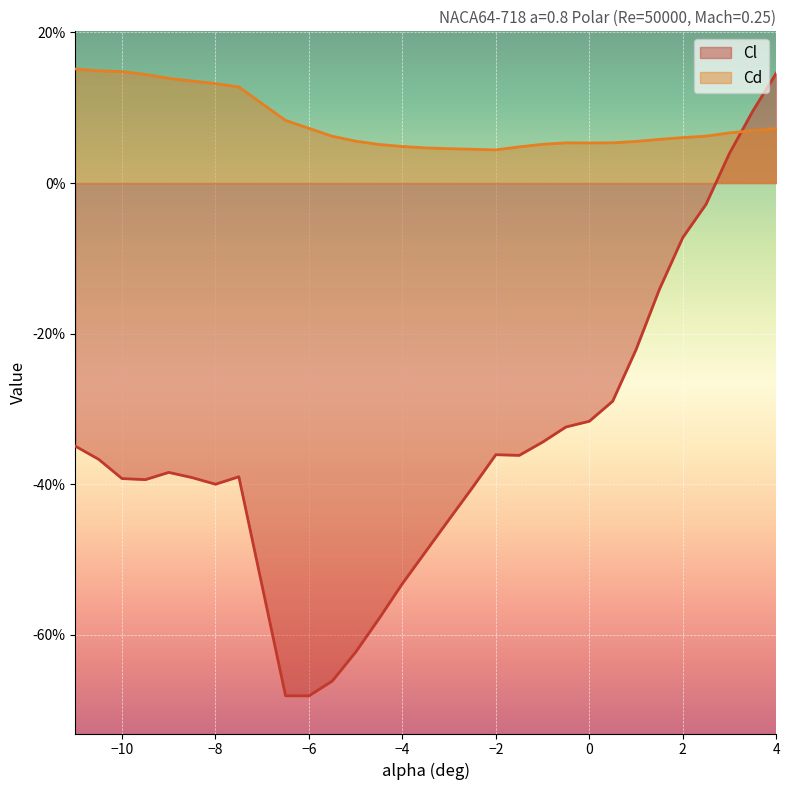

Reading right to left, transcribe all the data shown in this chart.

Cl: 0.1	0.1	0.0	-0.0	-0.1	-0.1	-0.2	-0.3	-0.3	-0.3	-0.3	-0.4	-0.4	-0.4	-0.4	-0.5	-0.5	-0.6	-0.6	-0.7	-0.7	-0.7	-0.4	-0.4	-0.4	-0.4	-0.4	-0.4	-0.4	-0.3
Cd: 0.1	0.1	0.1	0.1	0.1	0.1	0.1	0.1	0.1	0.1	0.1	0.0	0.0	0.0	0.0	0.0	0.0	0.1	0.1	0.1	0.1	0.1	0.1	0.1	0.1	0.1	0.1	0.1	0.1	0.2